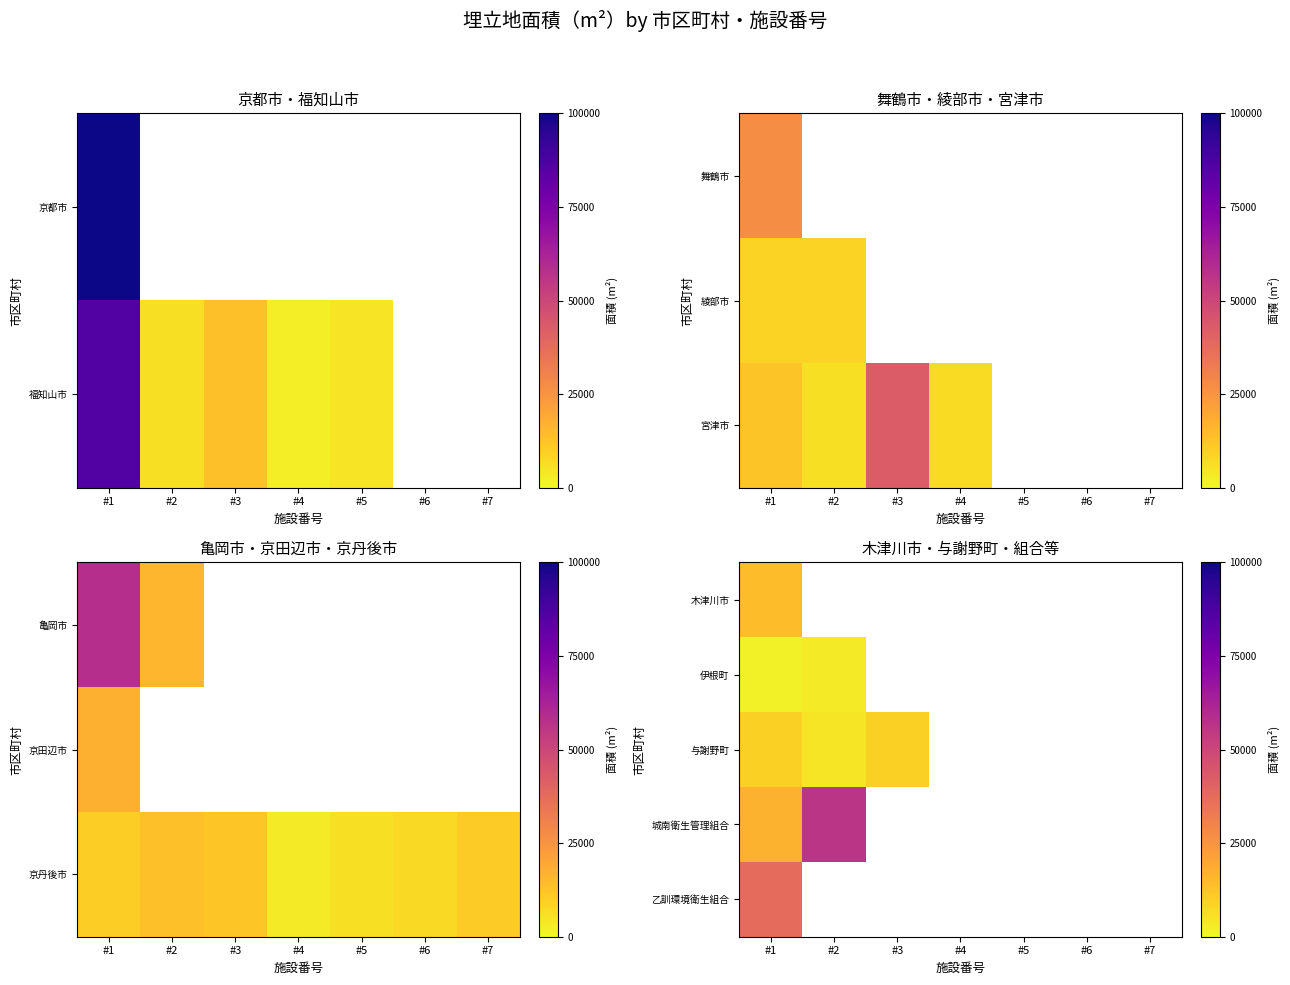

How many data points does each series have?

7